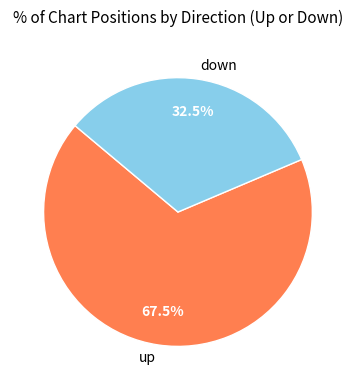

How many slices are in this pie chart?

2